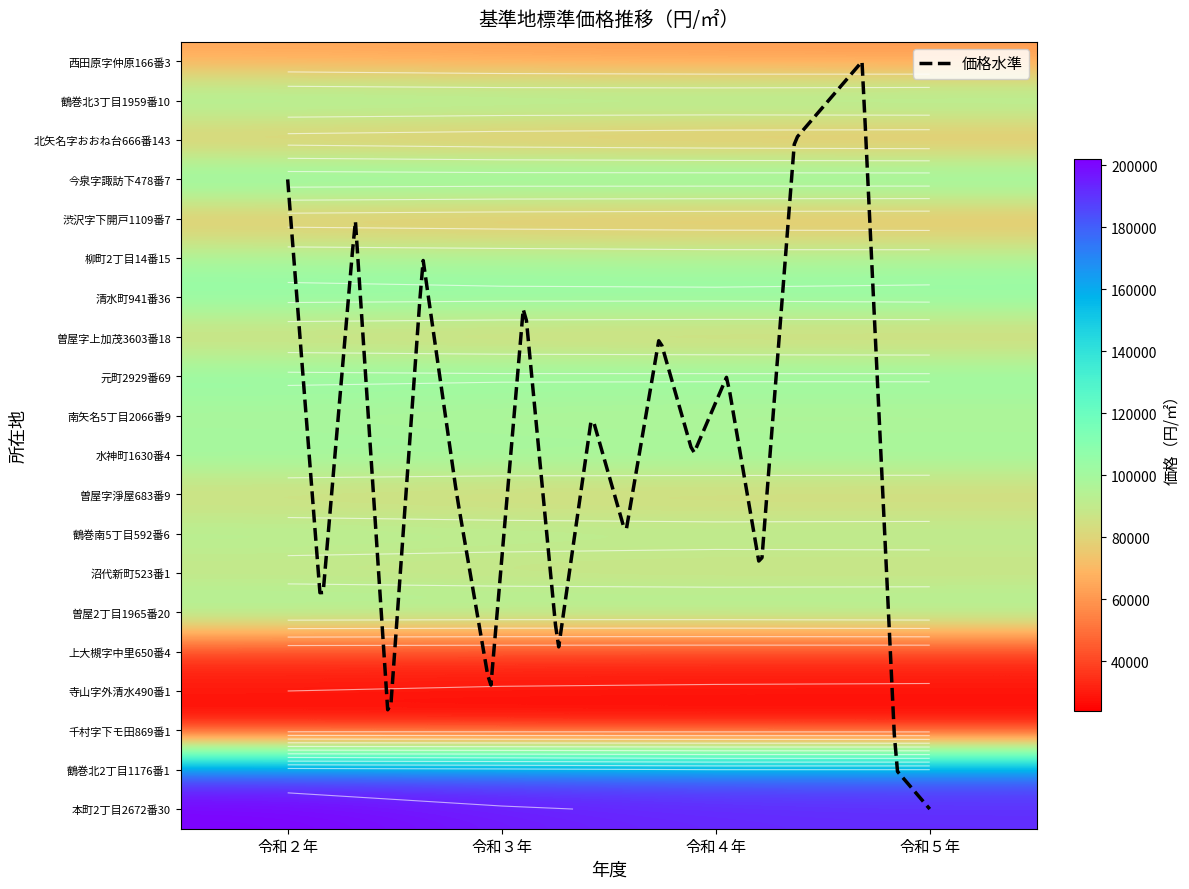

At which label is 本町2丁目2672番30 closest to 197000?

令和３年